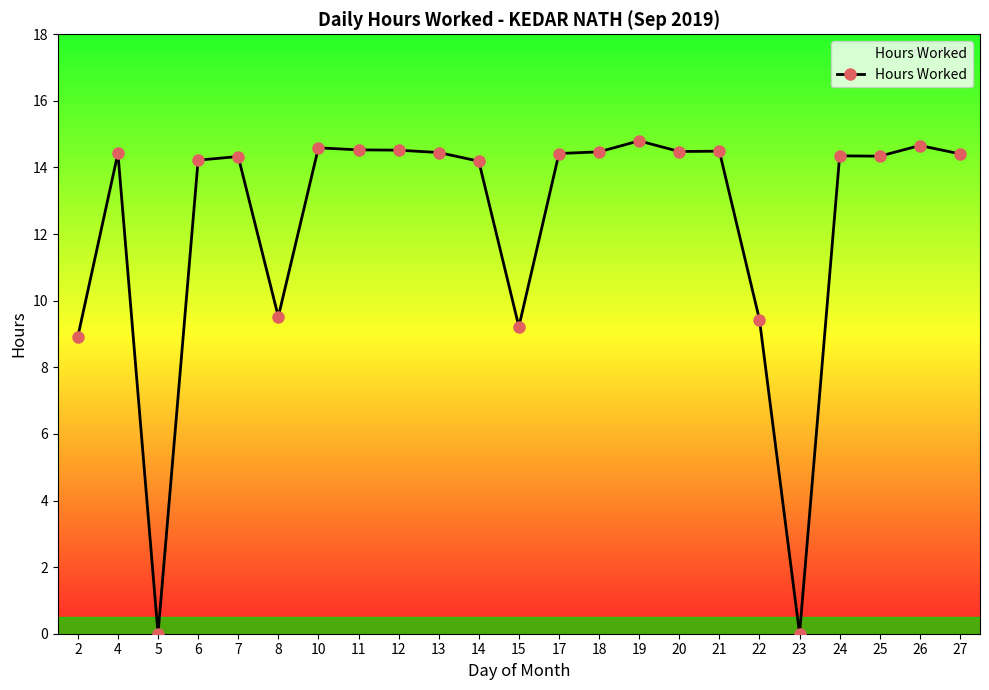

What is the greatest value displayed?

14.8